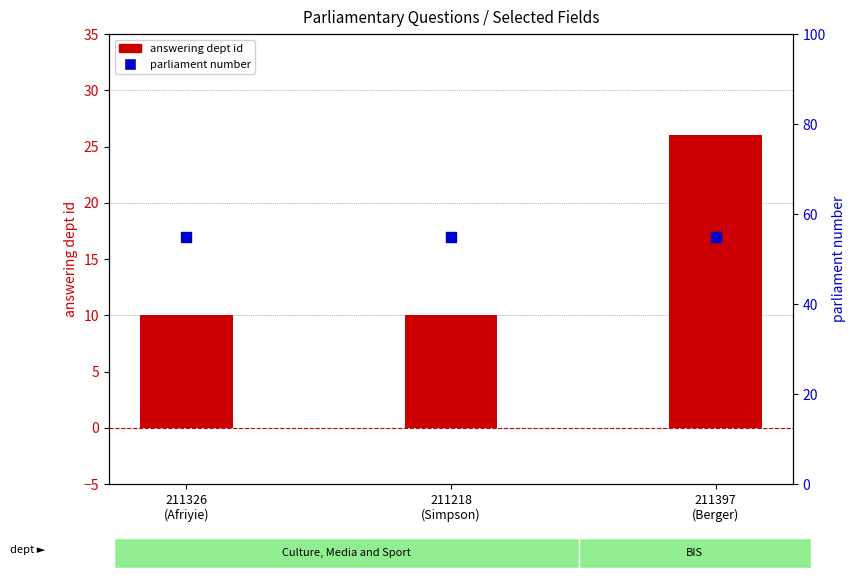

What is the total value across all series at 211397
(Berger)?

81